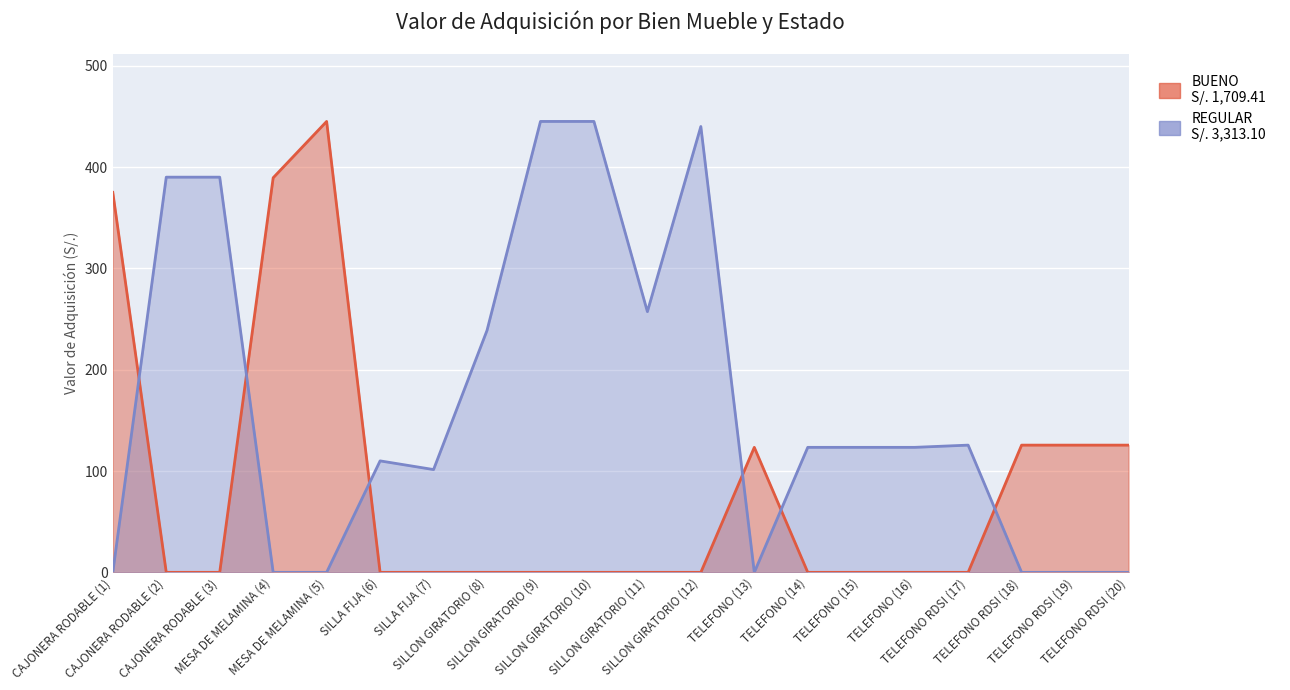

True or false: BUENO and REGULAR cross at least once.

True